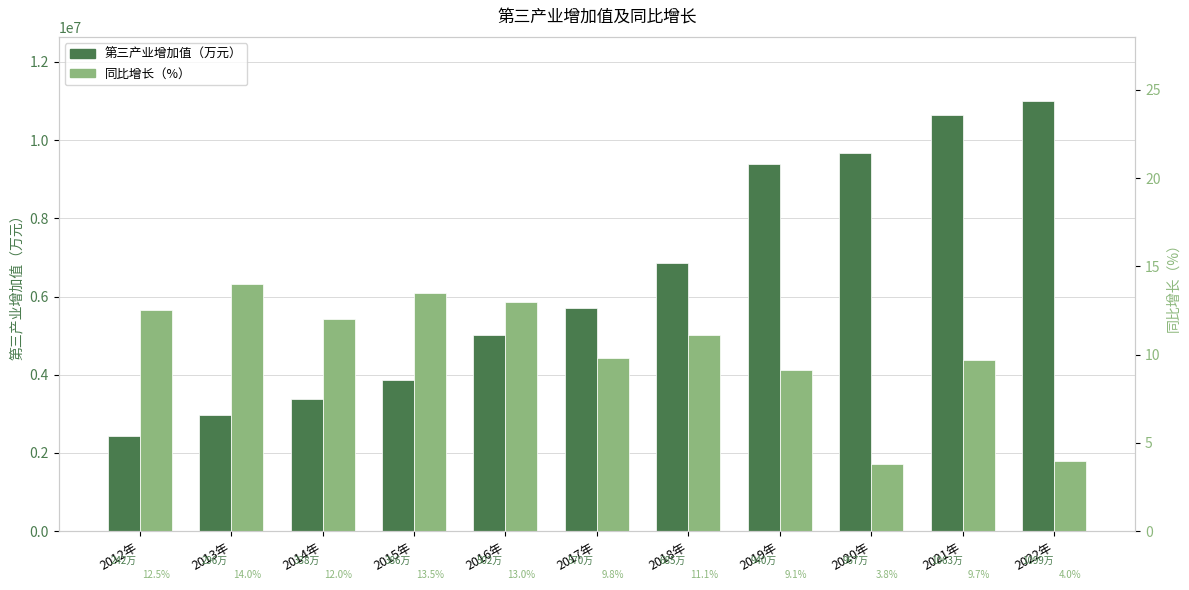

At 2021年, list the series in order from smallest to largest.

同比增长（%）, 第三产业增加值（万元）